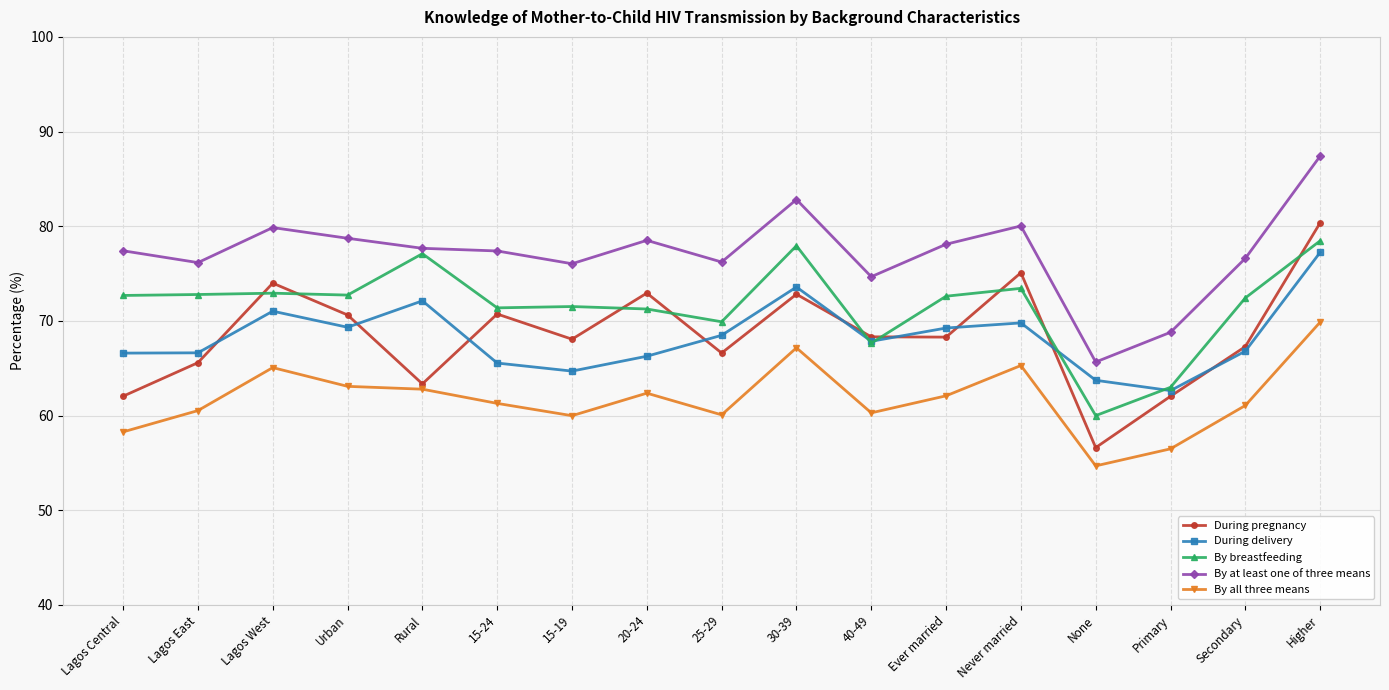

True or false: During delivery and By at least one of three means intersect in this chart.

False